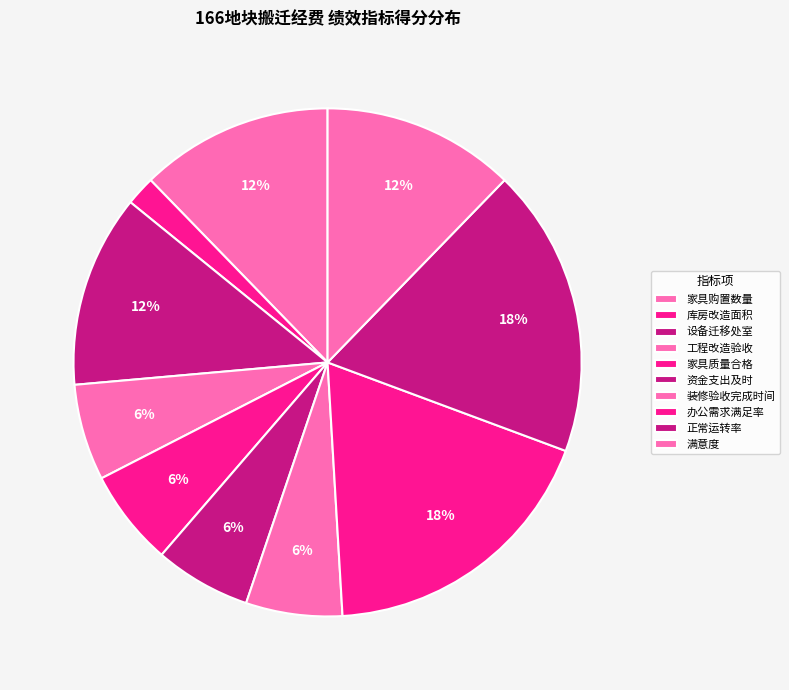

Which slice is the smallest?

库房改造面积